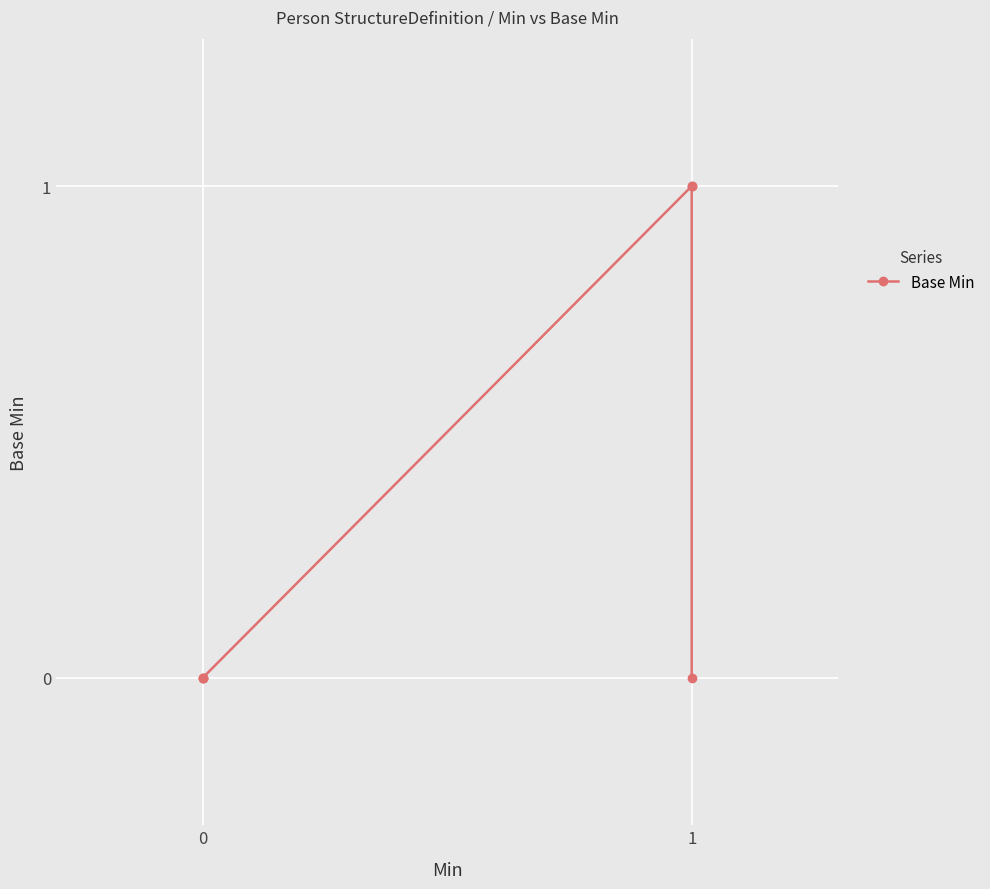

Does the chart display data point markers on the line(s)?

Yes